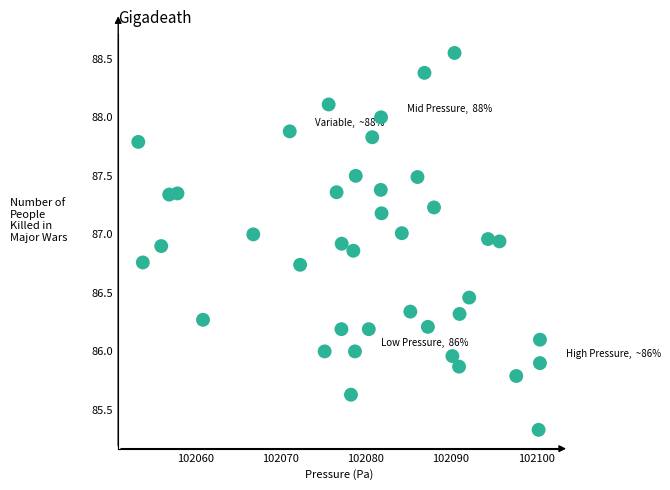

What is the range of X values (max minus min)?

47.2